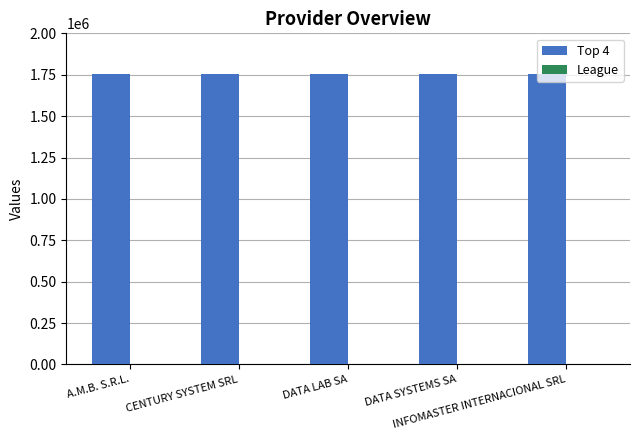

Which series has the largest total across all categories?

Top 4